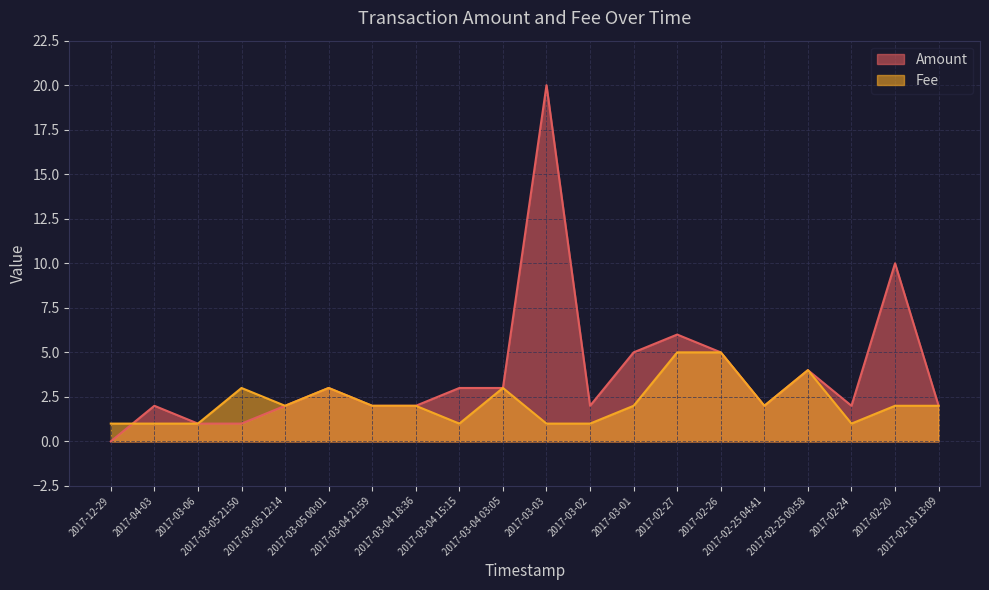

What is the average value of the Amount series?

3.9